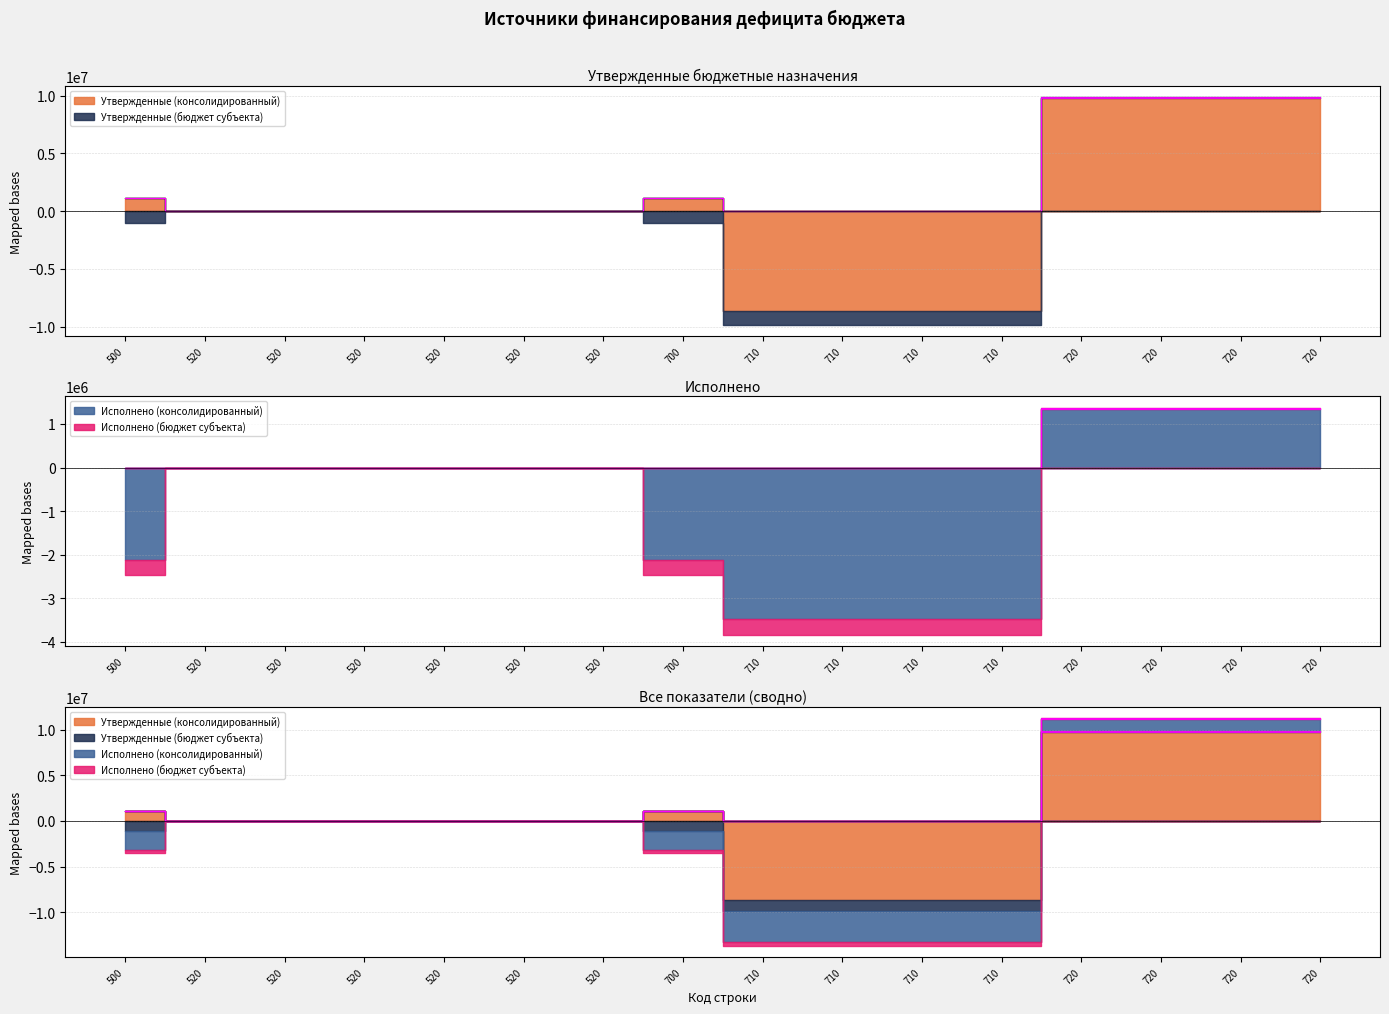

The value of Исполнено (бюджет субъекта) at 720 is 26665.4. True or false?

True